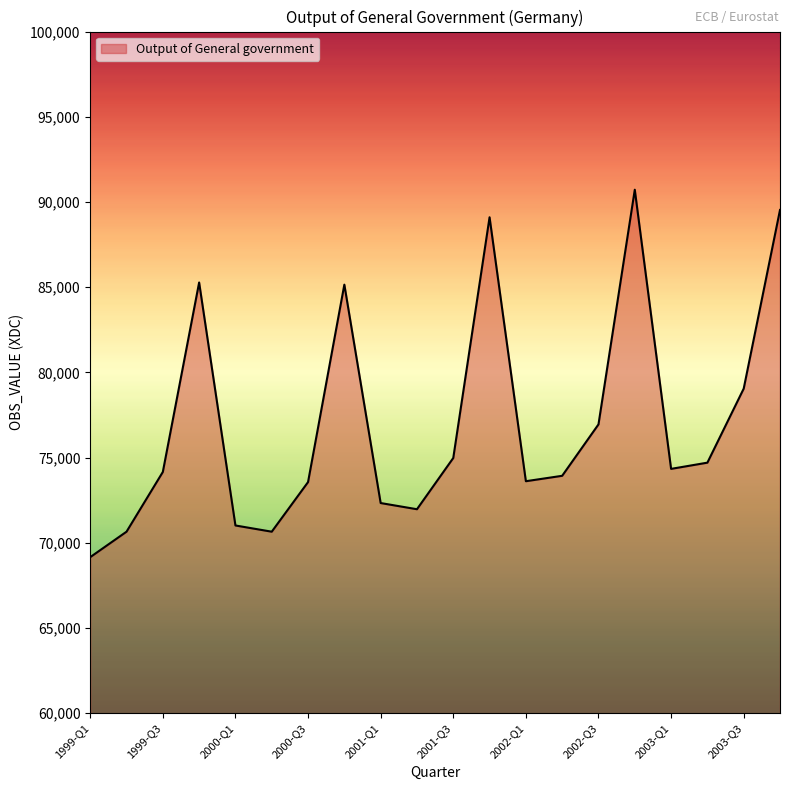

What is the sum of all values?

1540852